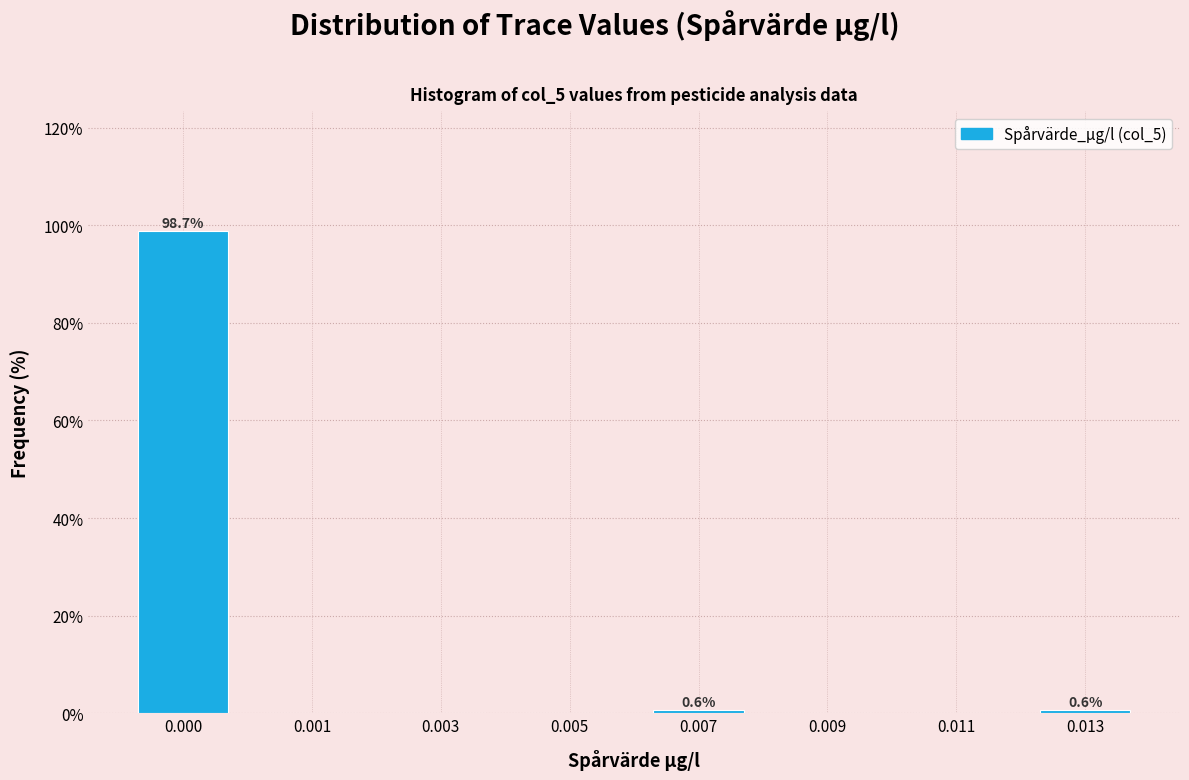

Reading left to right, list all the values displayed in this chart.

0.000=98.7	0.001=0.0	0.003=0.0	0.005=0.0	0.007=0.6	0.009=0.0	0.011=0.0	0.013=0.6